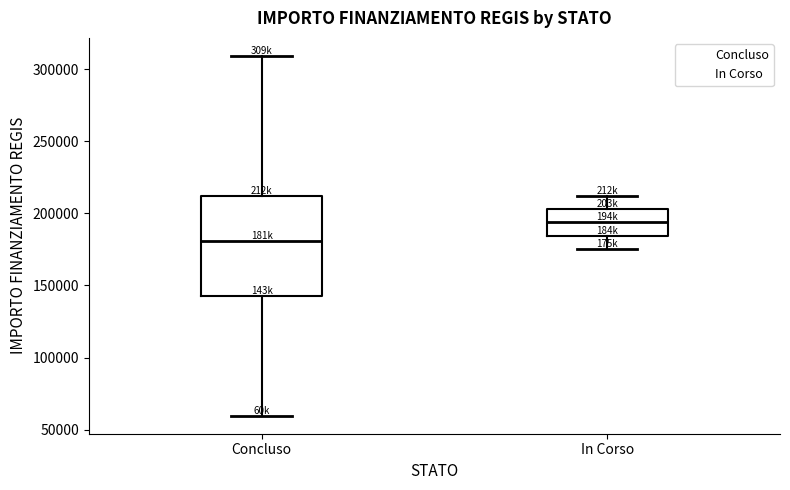

Where does the median line of the box for In Corso sit on the y-axis? The values are not printed on the chart, so give them approximately, as read against the axis.

195000